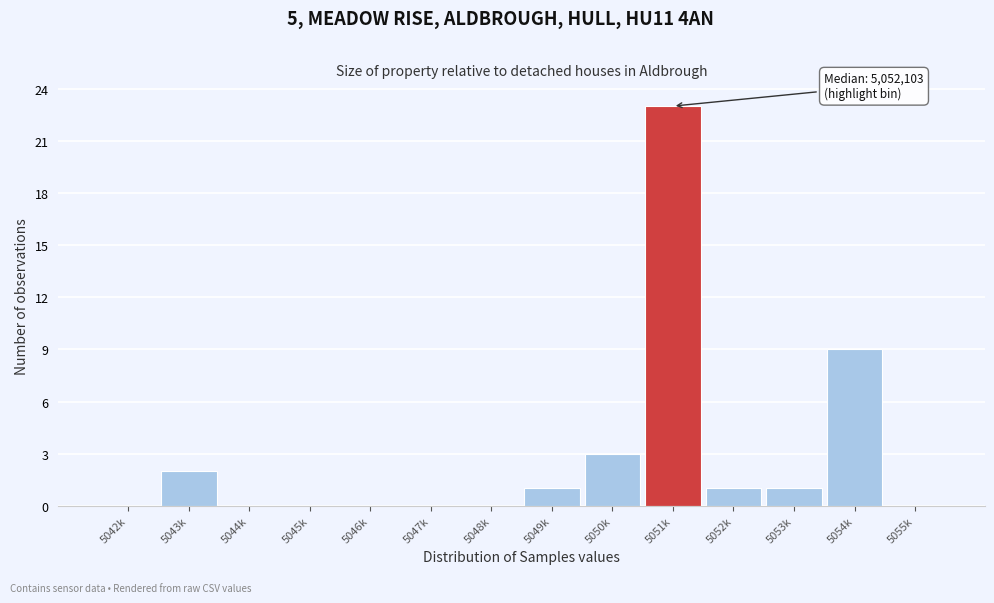

Reading left to right, list all the values displayed in this chart.

5042k=0	5043k=2	5044k=0	5045k=0	5046k=0	5047k=0	5048k=0	5049k=1	5050k=3	5051k=23	5052k=1	5053k=1	5054k=9	5055k=0